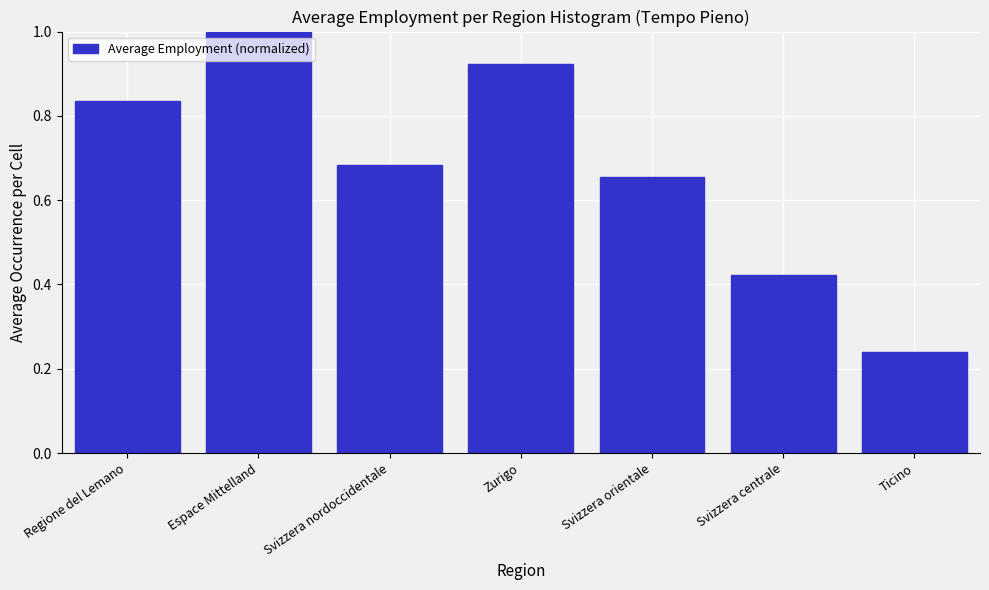

List the labels in order of value, smallest first.

Ticino, Svizzera centrale, Svizzera orientale, Svizzera nordoccidentale, Regione del Lemano, Zurigo, Espace Mittelland